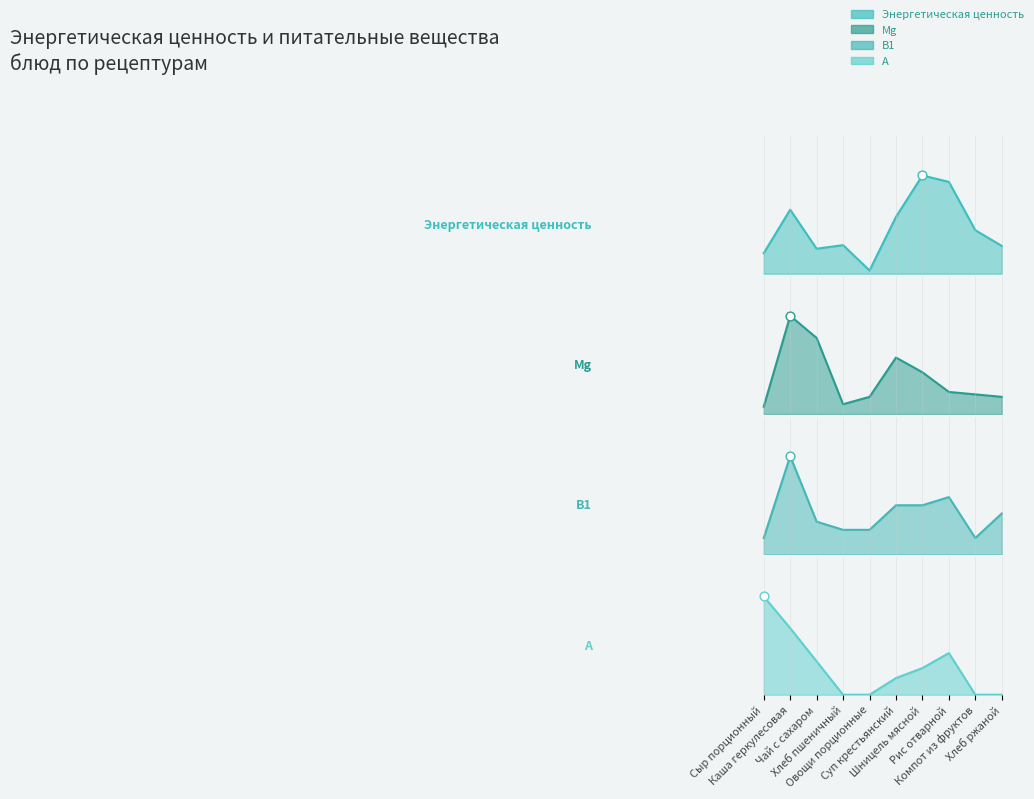

At how many categories does at least one series exceed 0?

10